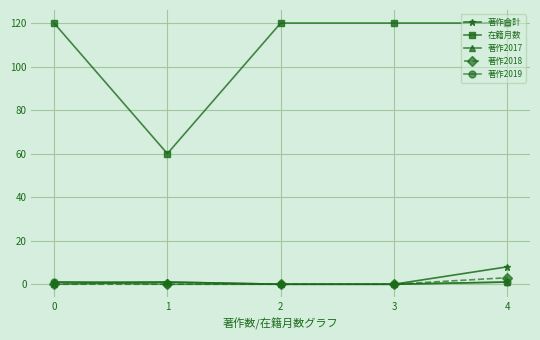

What is the sum of all 著作合計 values?

10